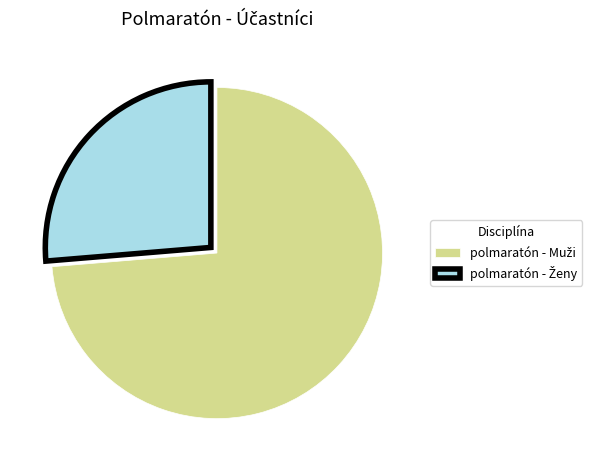

What is the change in value from polmaratón - Muži to polmaratón - Ženy?

-9